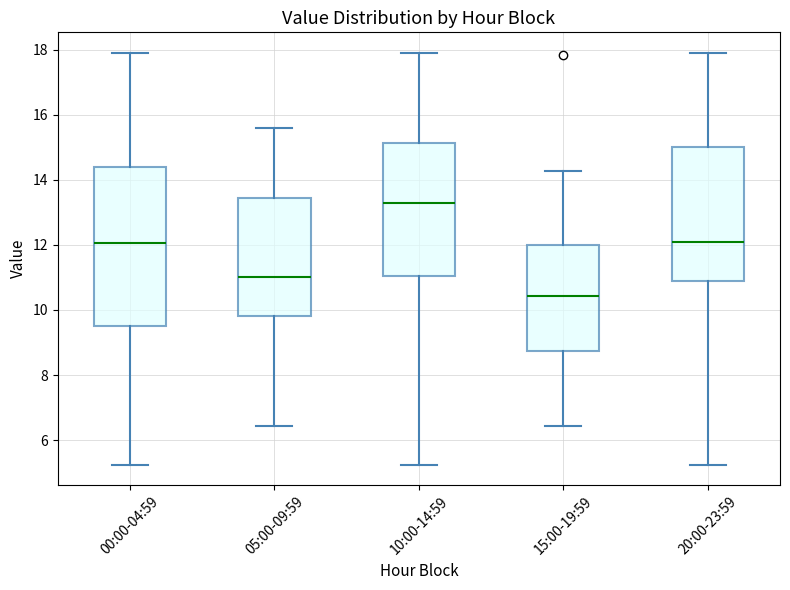

Reading left to right, read every box against the y-axis: the position of its median line, the range the box covers, and the ends of its whiskers. The values are not printed on the chart, so give them approximately, as read against the axis.

00:00-04:59: median 12.0, box 9.6 to 14.4, whiskers 5.2 to 18.0
05:00-09:59: median 11.0, box 9.8 to 13.4, whiskers 6.4 to 15.6
10:00-14:59: median 13.4, box 11.0 to 15.2, whiskers 5.2 to 18.0
15:00-19:59: median 10.4, box 8.8 to 12.0, whiskers 6.4 to 14.2
20:00-23:59: median 12.2, box 10.8 to 15.0, whiskers 5.2 to 18.0